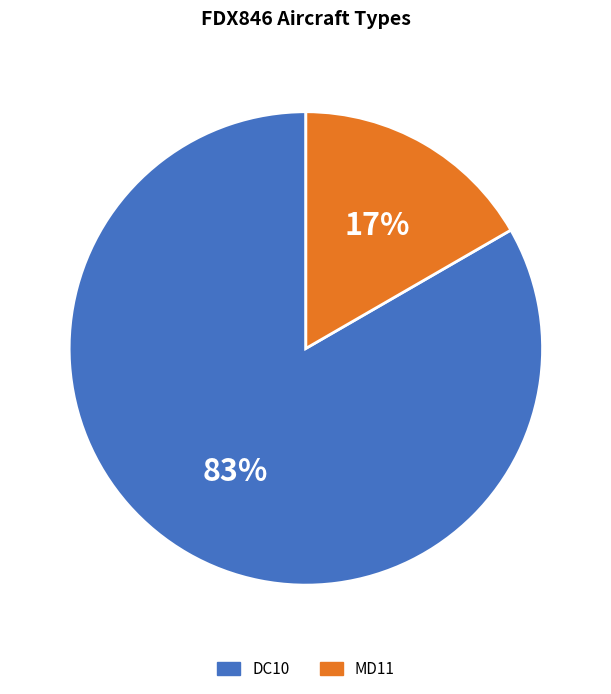

To the nearest percent, what is the average slice percentage?

50%